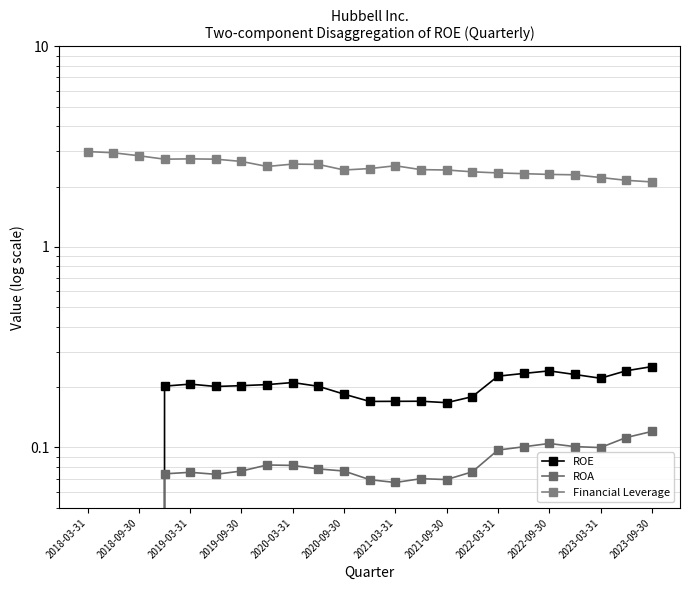

What is the total value across all series at 2021-09-30?

2.7